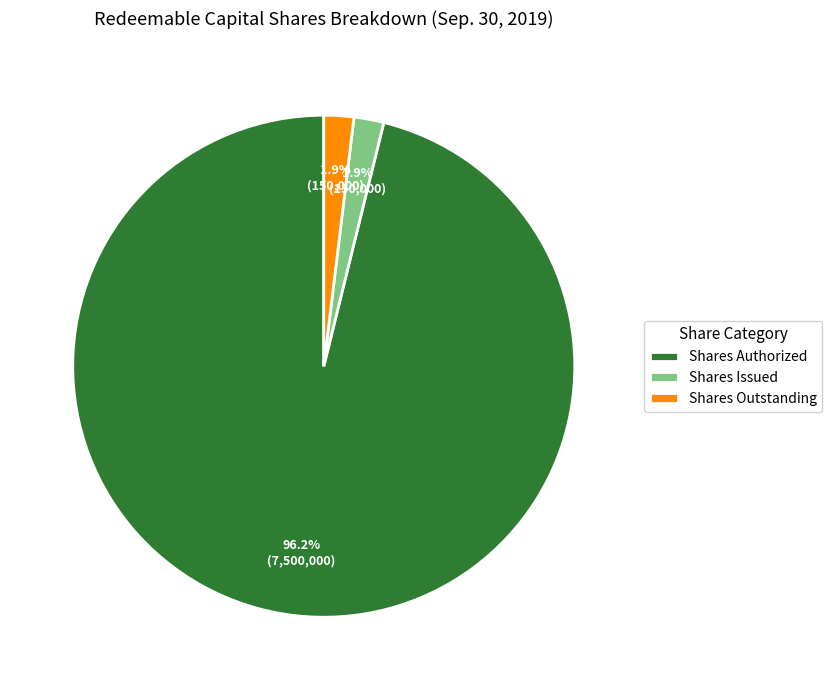

Combined, do Shares Authorized and Shares Issued account for over 50%?

Yes